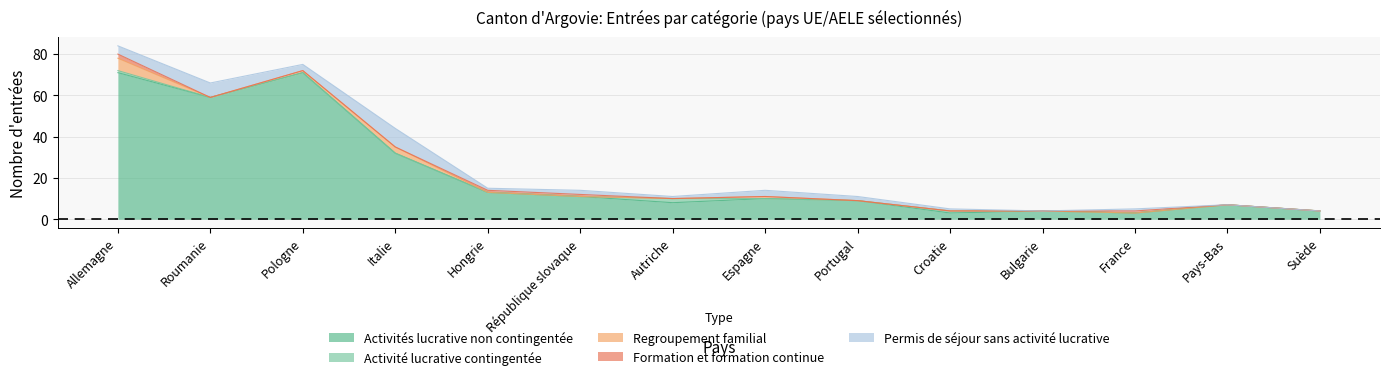

What is the sum of all Activité lucrative contingentée values?

4